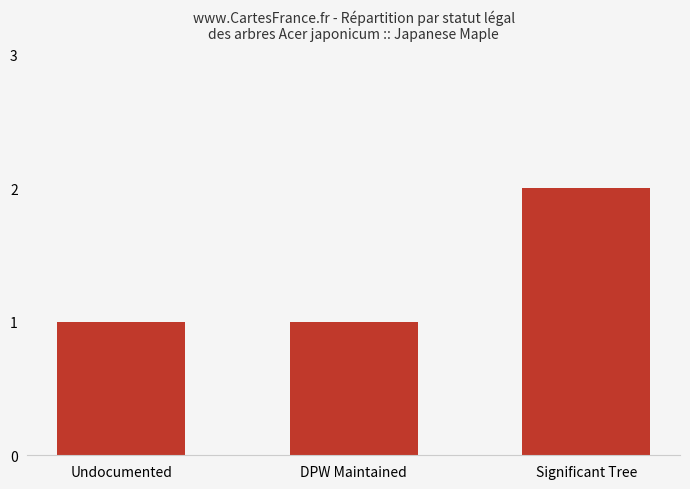

What is the approximate value at Undocumented?

1